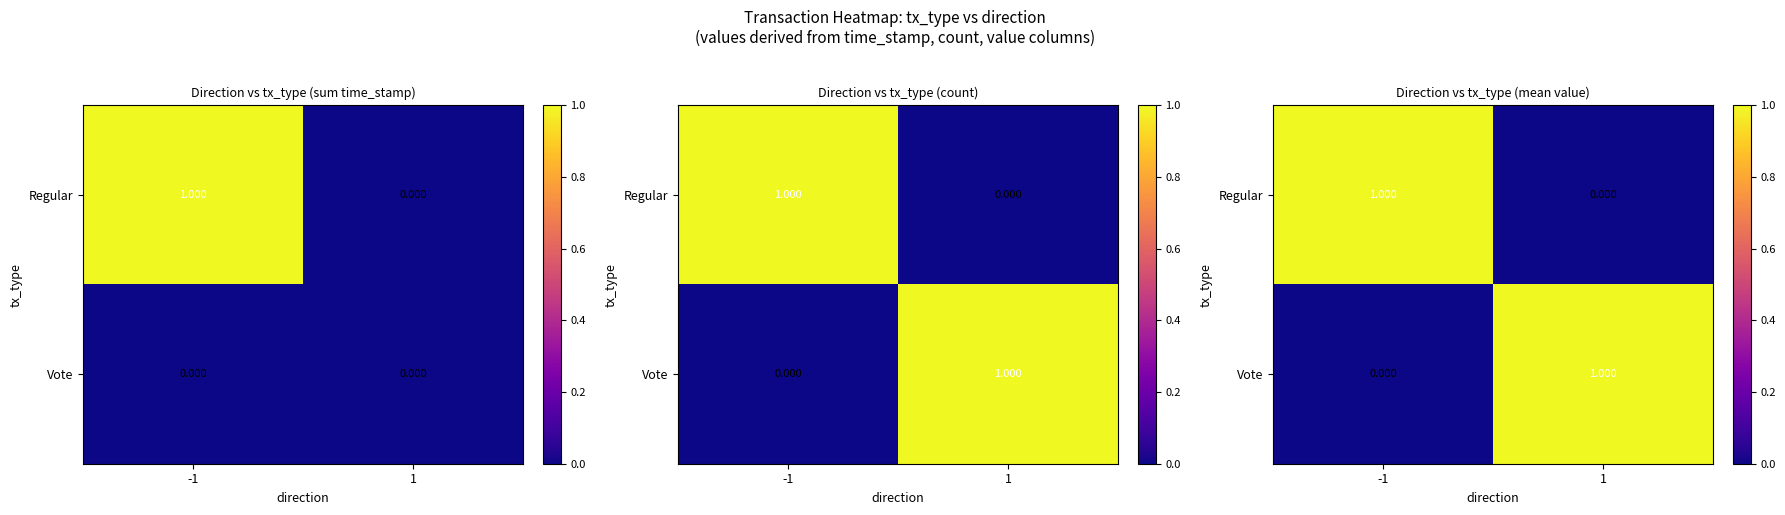

Rank the series by their maximum value, from highest to lowest.

Regular, Vote